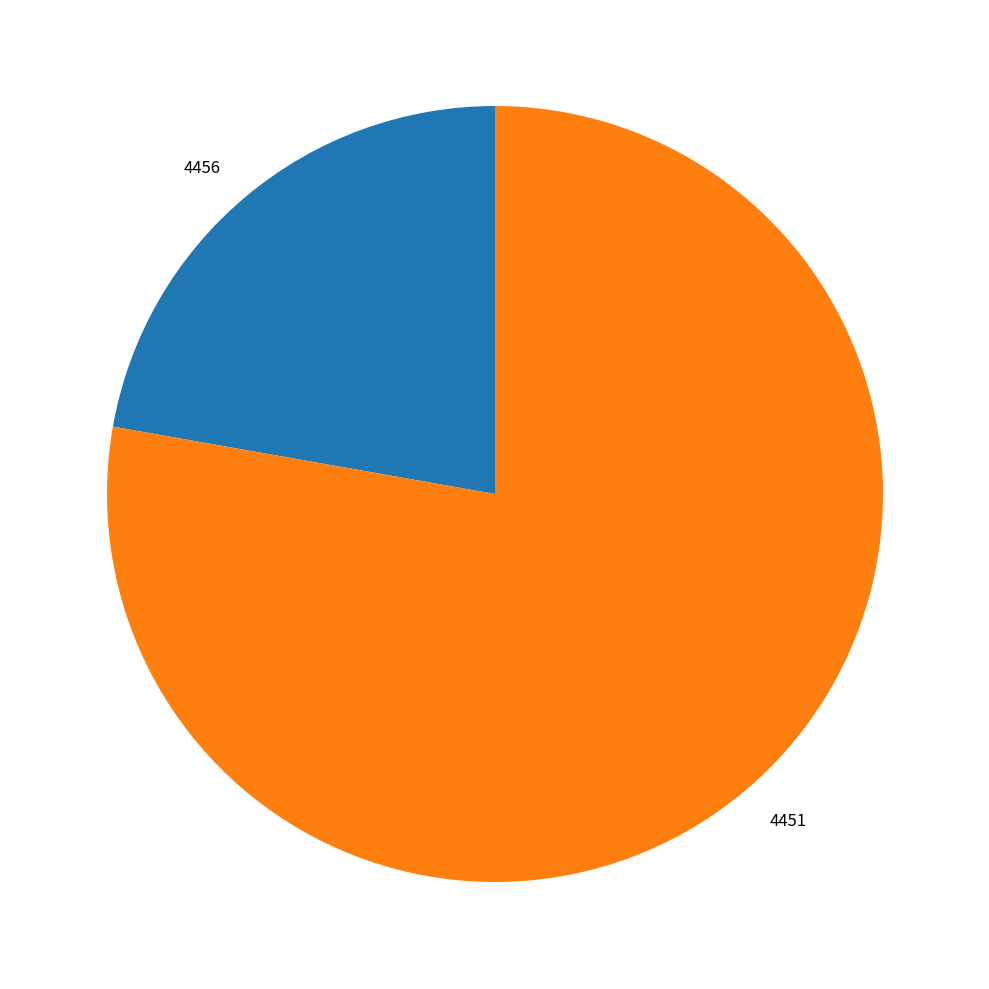

What is the smallest slice in the pie chart?

4456